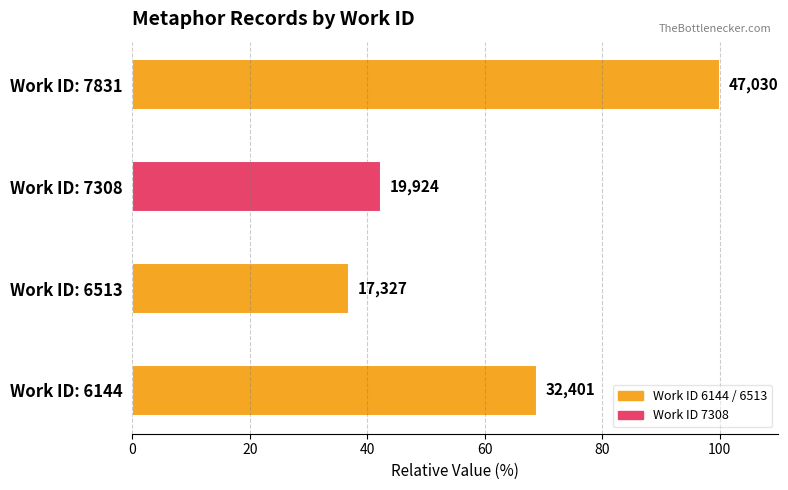

What is the greatest value displayed?

100.0